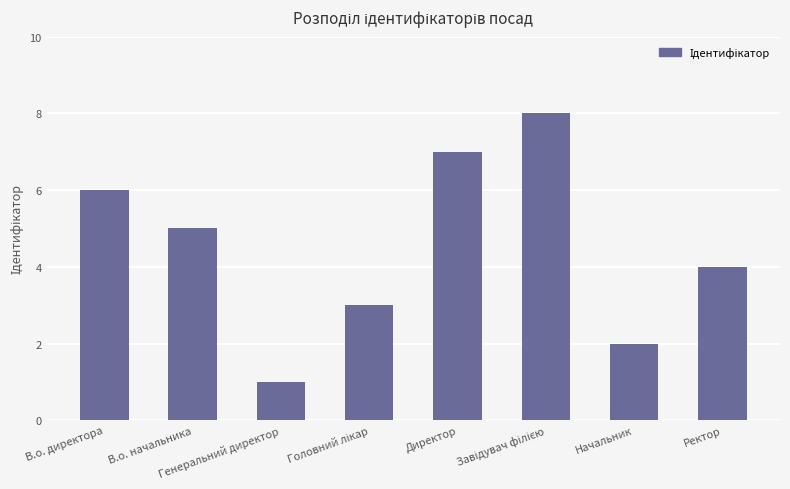

How many bars are there in total?

8